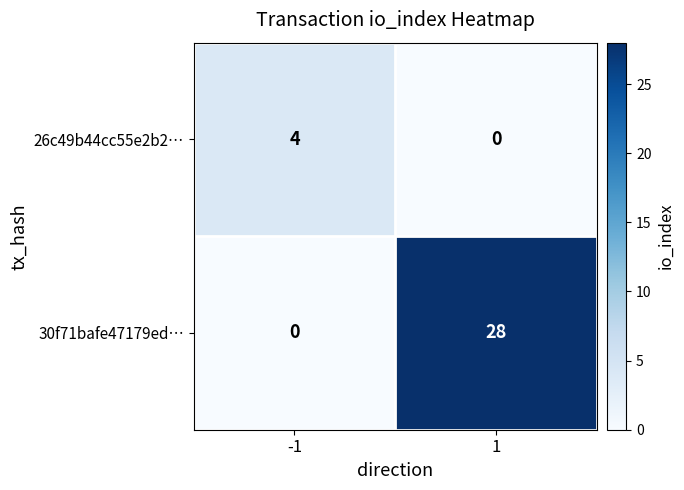

List the series in order of their peak value, highest first.

30f71bafe47179ed…, 26c49b44cc55e2b2…